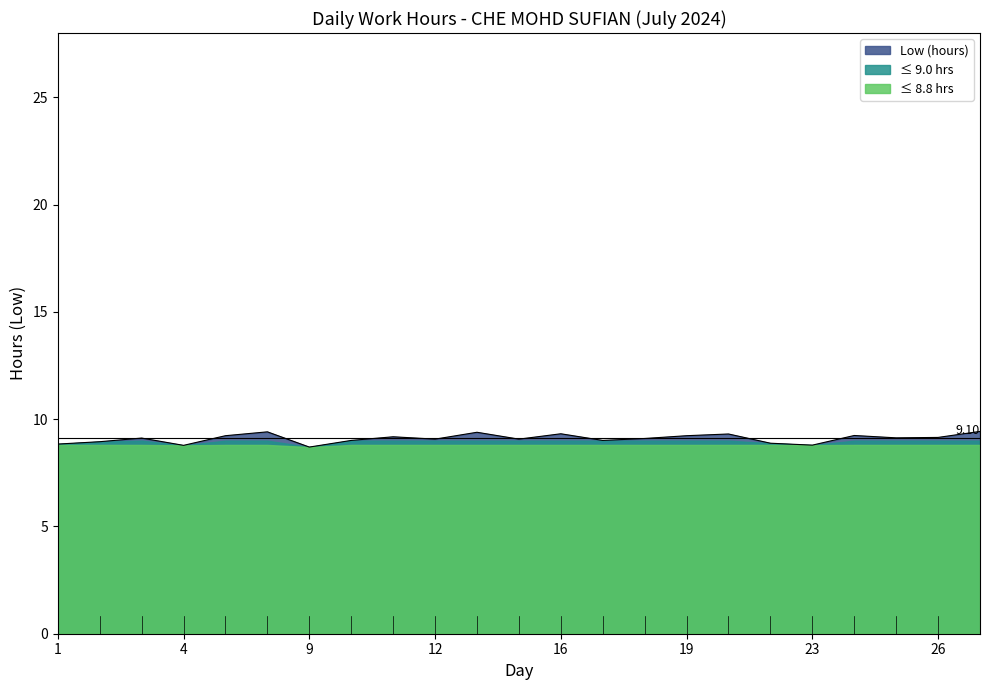

Reading left to right, what are all the values shown in this chart?

8.8	8.9	9.1	8.8	9.2	9.4	8.7	9.0	9.2	9.1	9.4	9.1	9.3	9.0	9.1	9.2	9.3	8.9	8.8	9.2	9.1	9.2	9.4